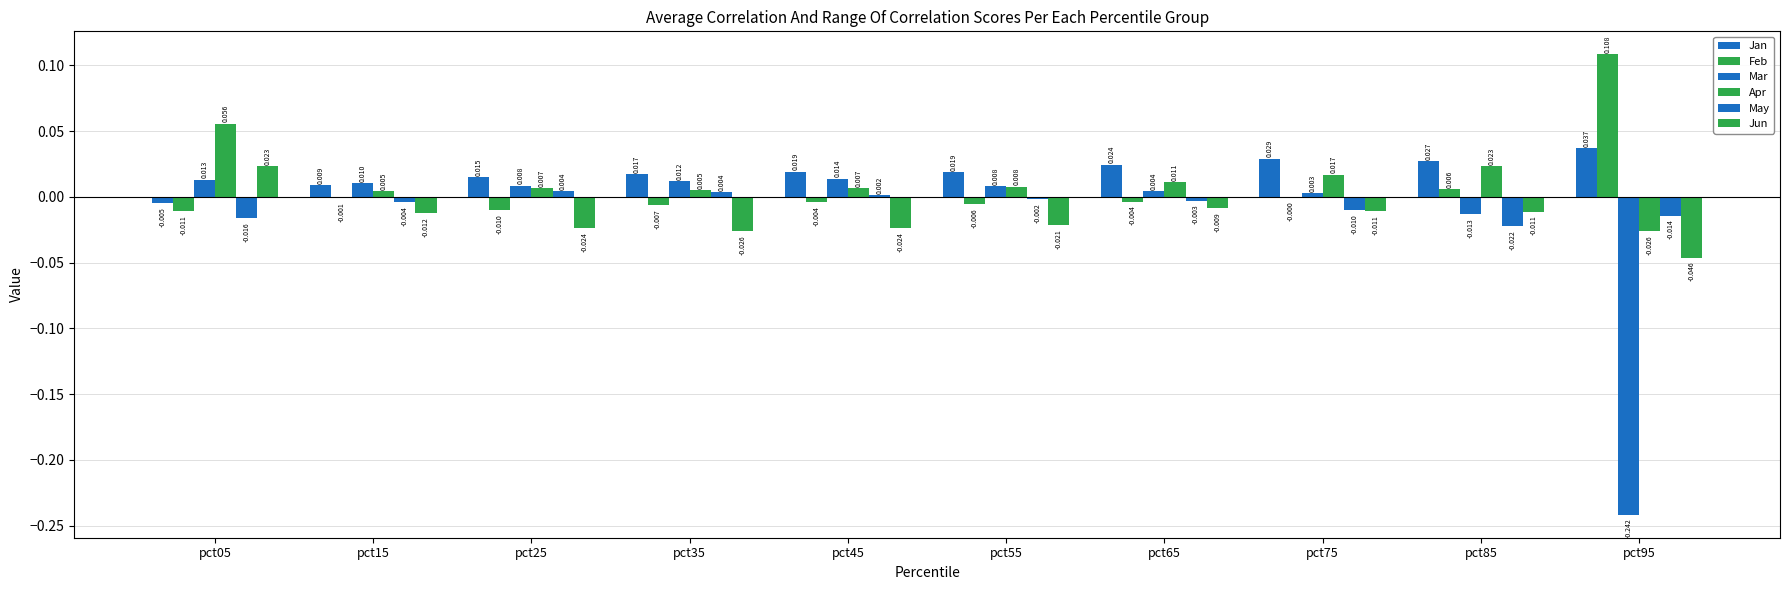

Reading right to left, list all the values displayed in this chart.

Jan: 0.0	0.0	0.0	0.0	0.0	0.0	0.0	0.0	0.0	-0.0
Feb: 0.1	0.0	-0.0	-0.0	-0.0	-0.0	-0.0	-0.0	-0.0	-0.0
Mar: -0.2	-0.0	0.0	0.0	0.0	0.0	0.0	0.0	0.0	0.0
Apr: -0.0	0.0	0.0	0.0	0.0	0.0	0.0	0.0	0.0	0.1
May: -0.0	-0.0	-0.0	-0.0	-0.0	0.0	0.0	0.0	-0.0	-0.0
Jun: -0.0	-0.0	-0.0	-0.0	-0.0	-0.0	-0.0	-0.0	-0.0	0.0